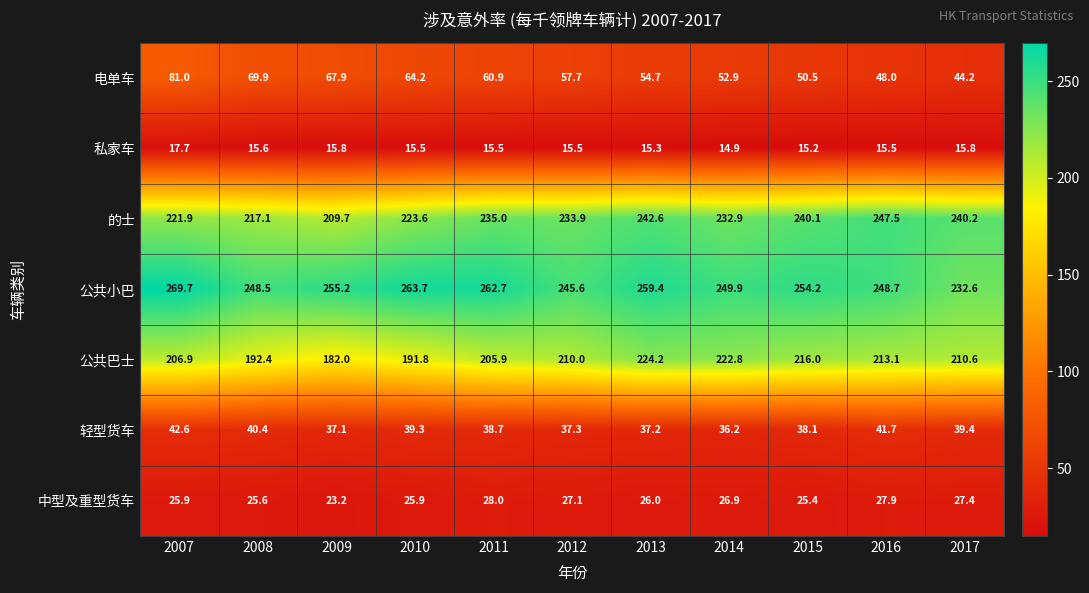

What is the sum of the 中型及重型货车 values at 2007 and 2011?

53.9